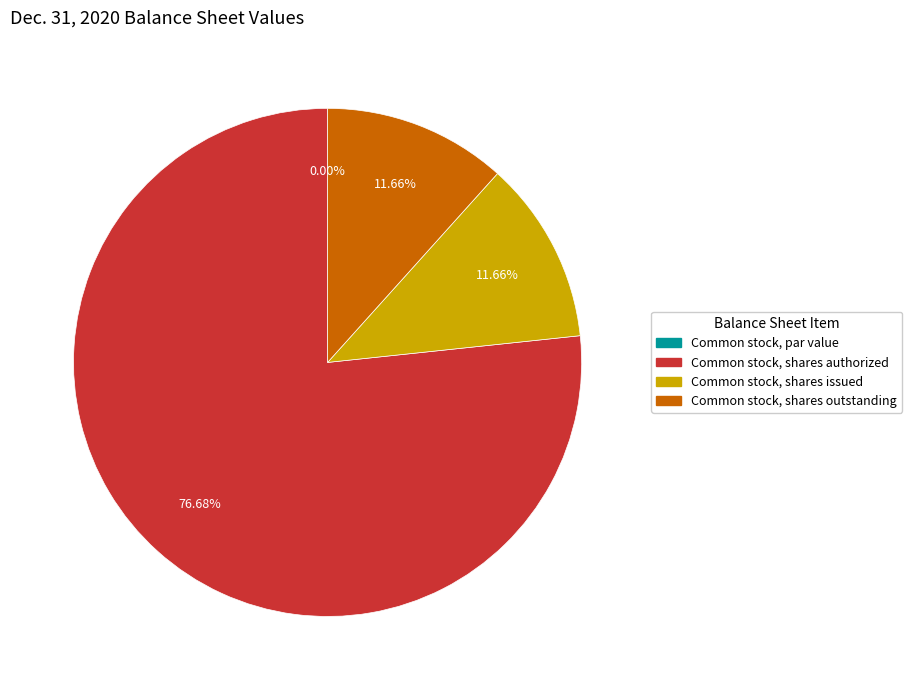

To the nearest percent, what portion does Common stock, shares issued represent?

12%